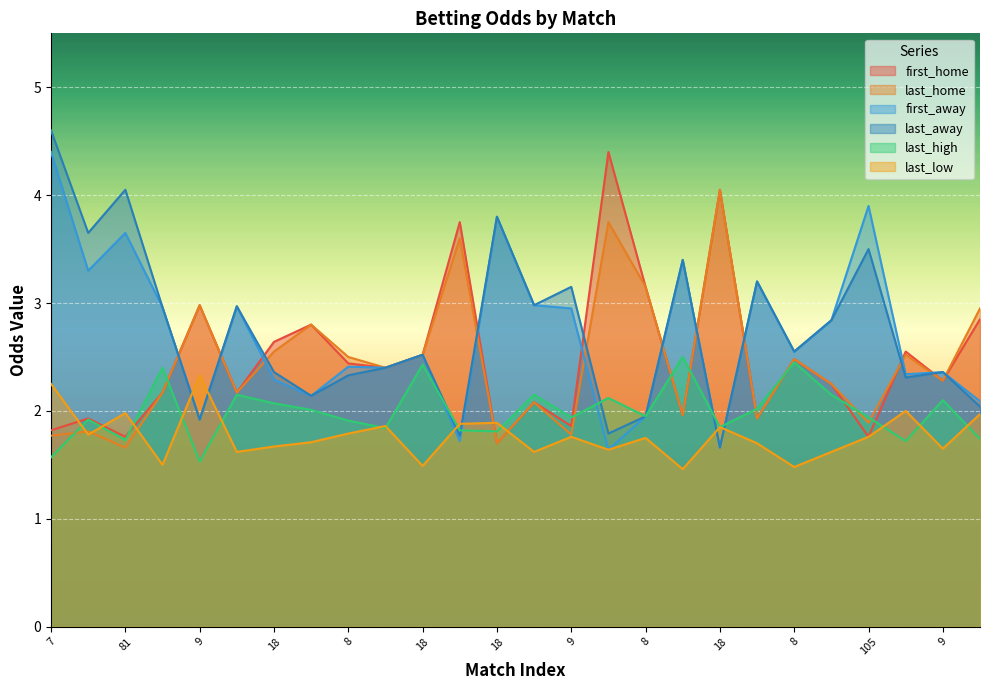

What is the difference between the second highest and second lowest values in the last_high series?

0.9